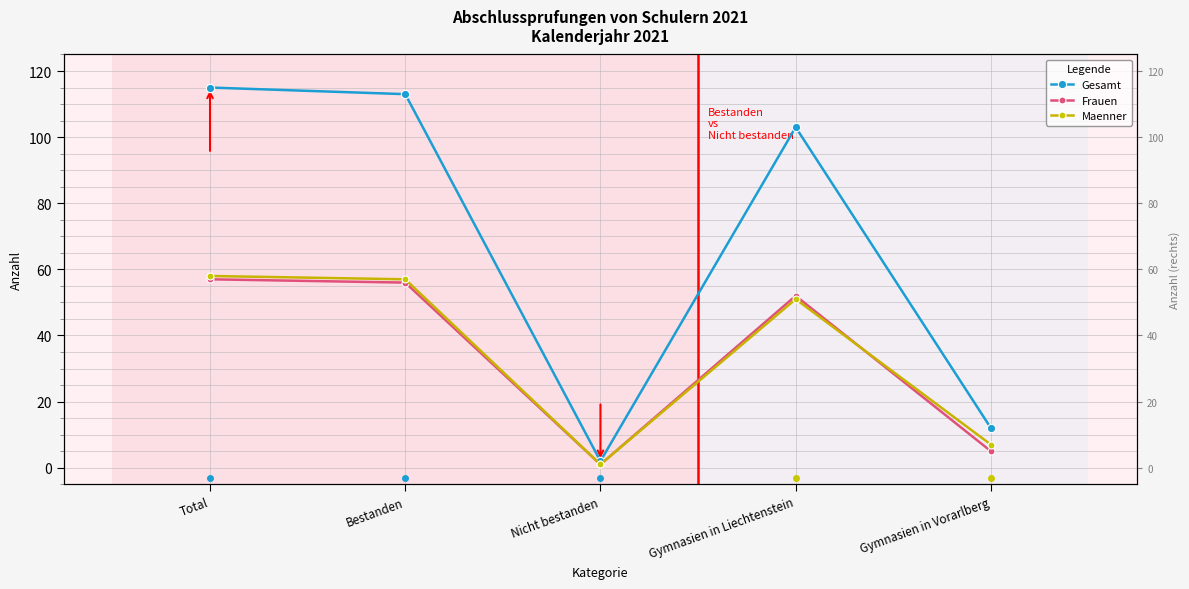

Which series changed the most between Total and Nicht bestanden?

Gesamt